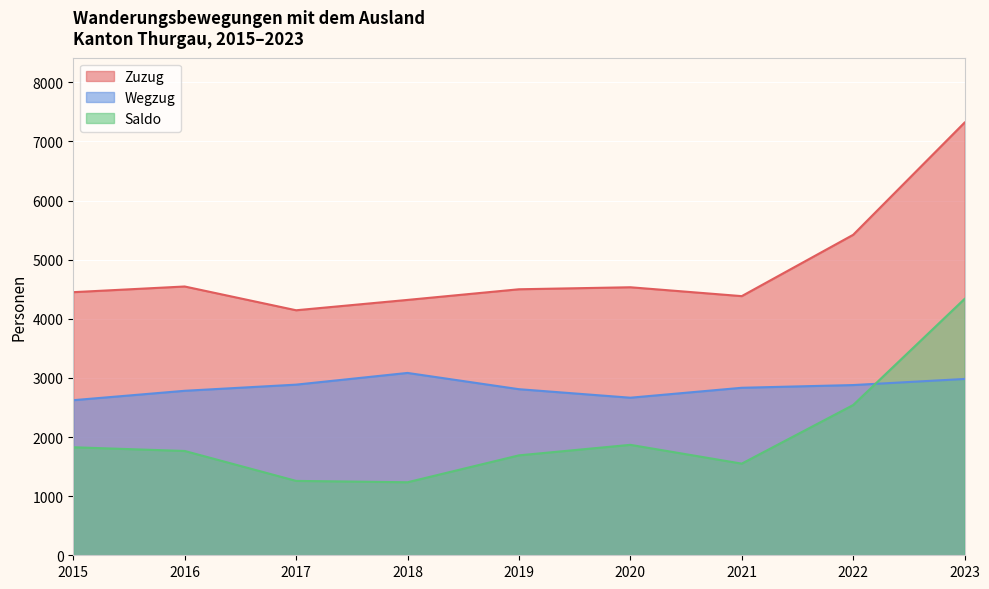

Reading right to left, what are all the values shown in this chart?

Zuzug: 7318	5420	4383	4533	4499	4319	4144	4546	4450
Wegzug: 2982	2879	2833	2665	2809	3084	2886	2782	2623
Saldo: 4336	2541	1550	1868	1690	1235	1258	1764	1827